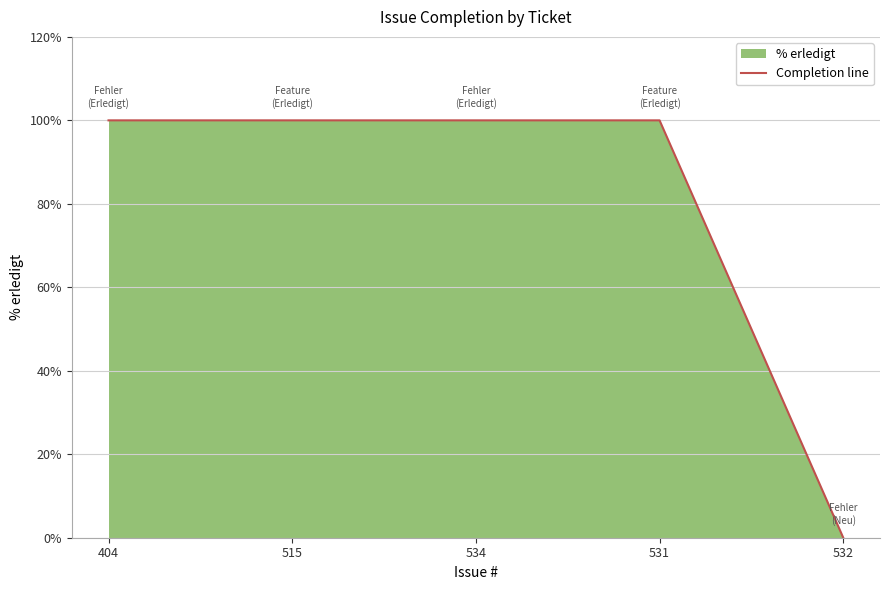

Between 534 and 531, which is larger?

534